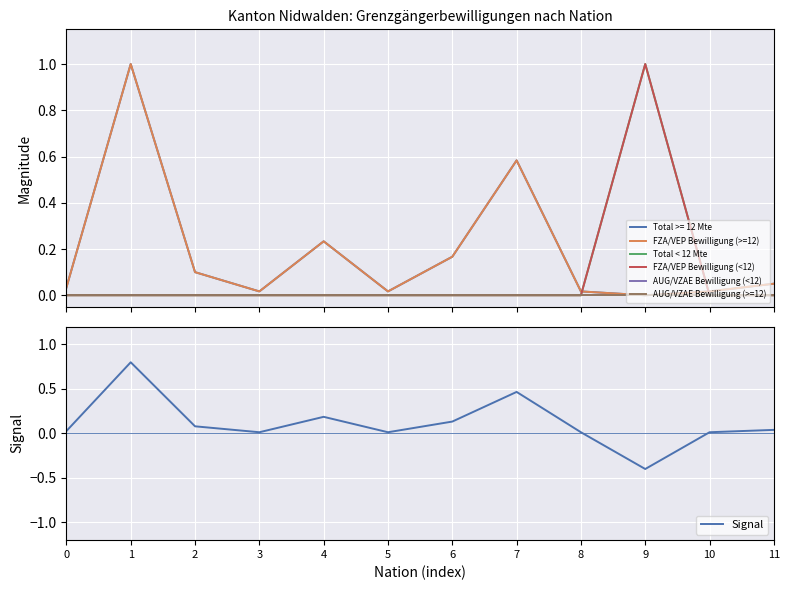

Which series has the largest total across all categories?

FZA/VEP Bewilligung (>=12)